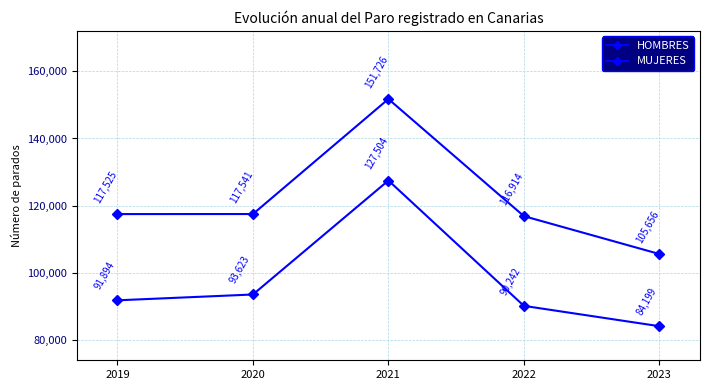

Is it true that MUJERES equals 168584 at 2023?

False